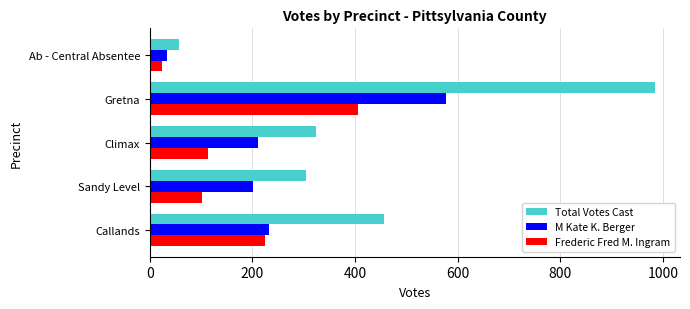

At how many categories does at least one series exceed 765?

1